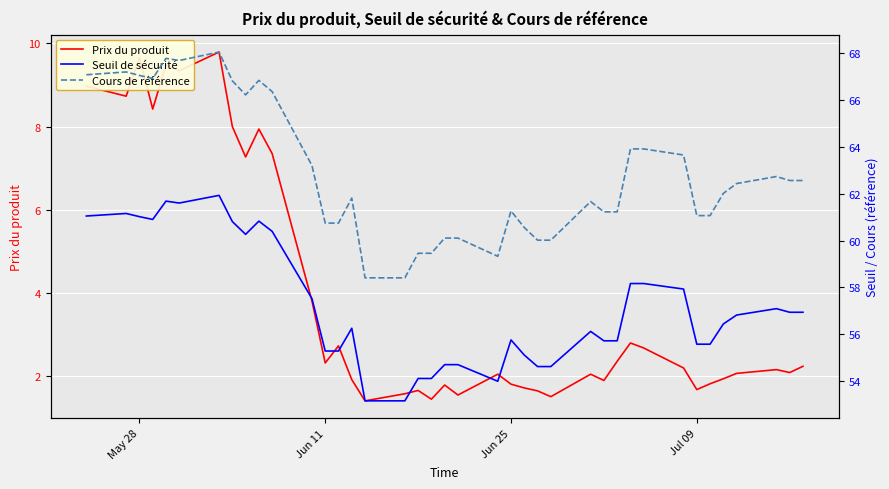

What is the greatest value displayed?

68.1